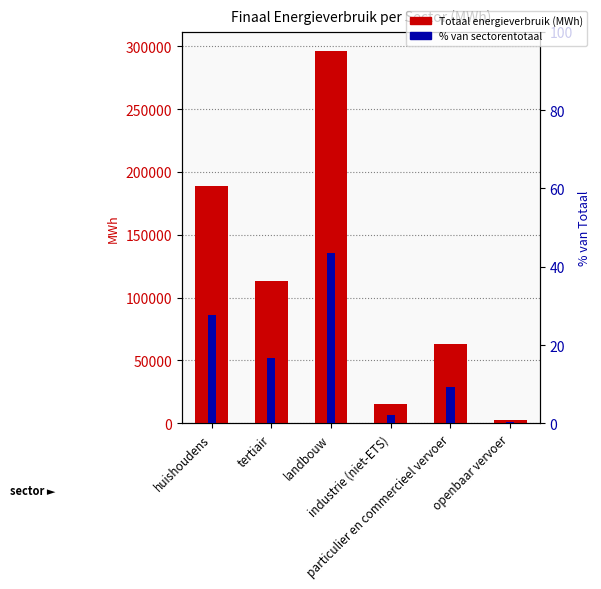

Which series has the largest total across all categories?

Totaal (MWh)